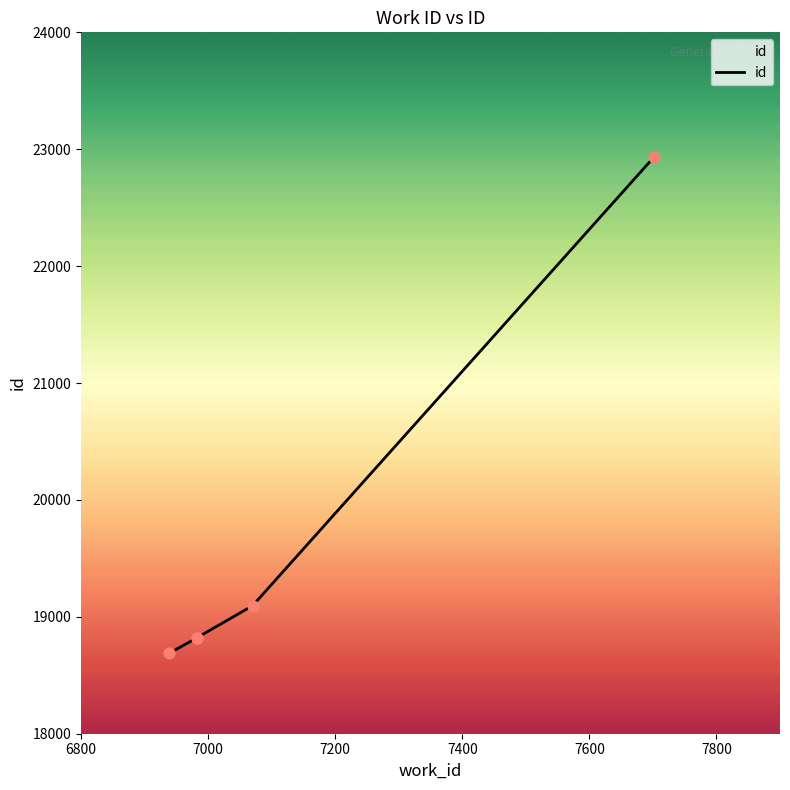

Between 7070 and 6939, which is larger?

7070